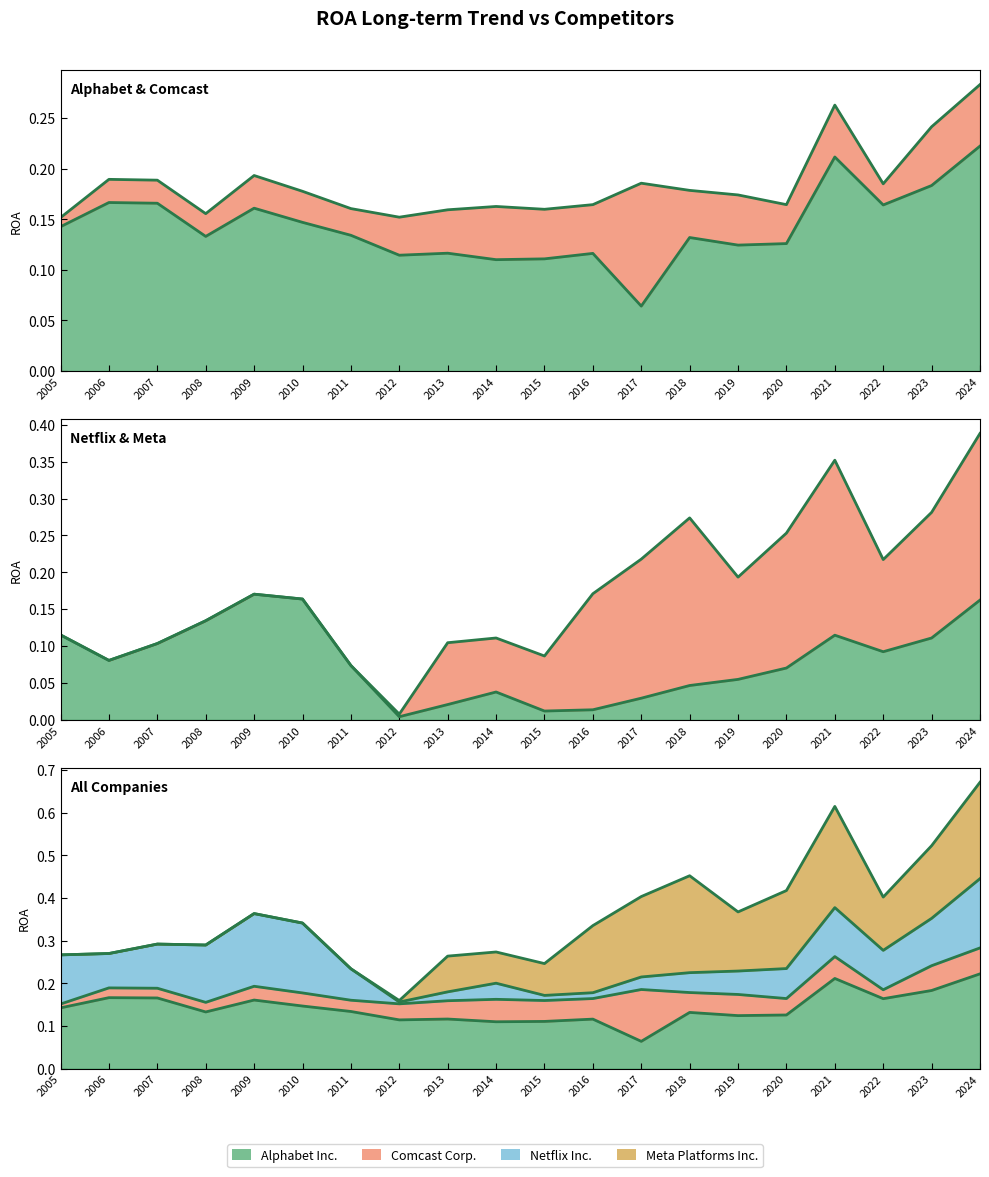

What is the average value of the Netflix Inc. series?

0.1